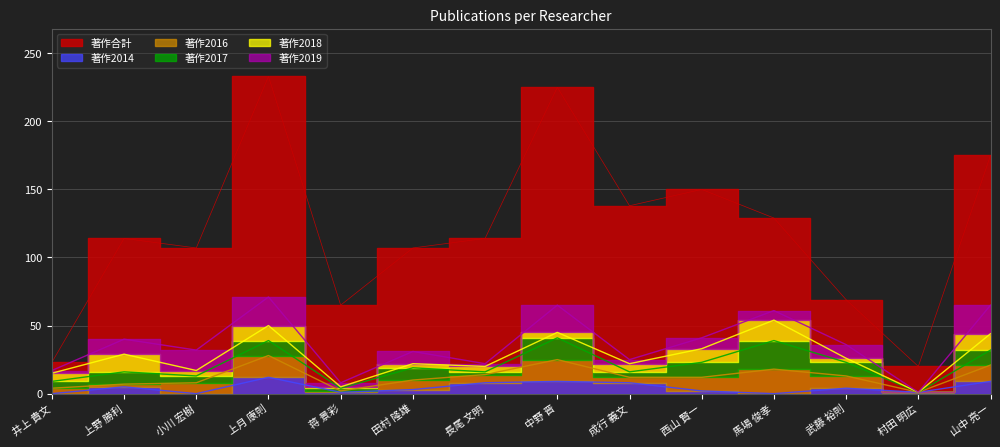

What is the highest value of the 著作2016 series?

18